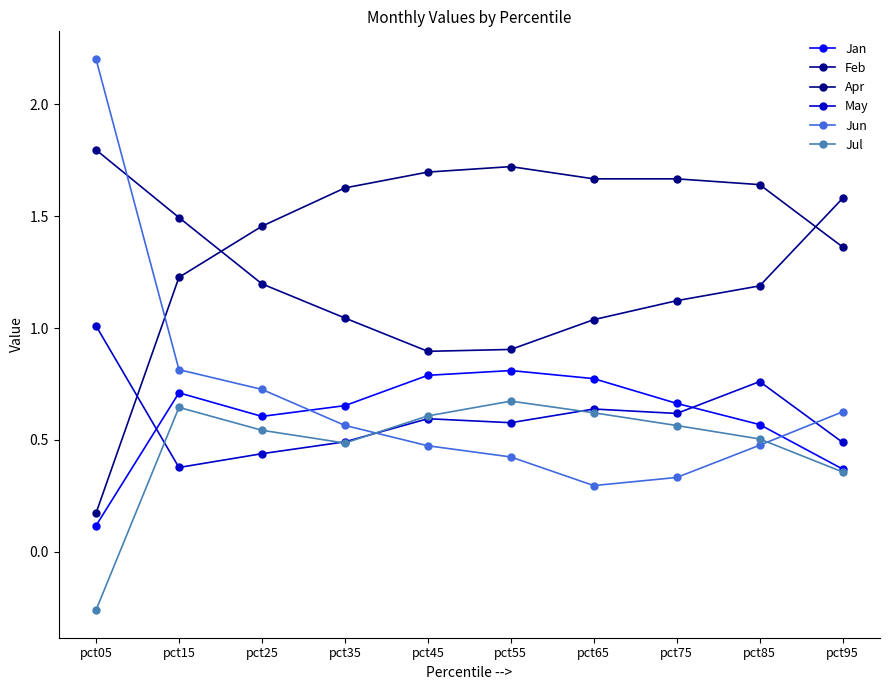

Reading right to left, what are all the values shown in this chart?

Jan: 0.4	0.6	0.7	0.8	0.8	0.8	0.7	0.6	0.7	0.1
Feb: 1.6	1.2	1.1	1.0	0.9	0.9	1.0	1.2	1.5	1.8
Apr: 1.4	1.6	1.7	1.7	1.7	1.7	1.6	1.5	1.2	0.2
May: 0.5	0.8	0.6	0.6	0.6	0.6	0.5	0.4	0.4	1.0
Jun: 0.6	0.5	0.3	0.3	0.4	0.5	0.6	0.7	0.8	2.2
Jul: 0.4	0.5	0.6	0.6	0.7	0.6	0.5	0.5	0.6	-0.3